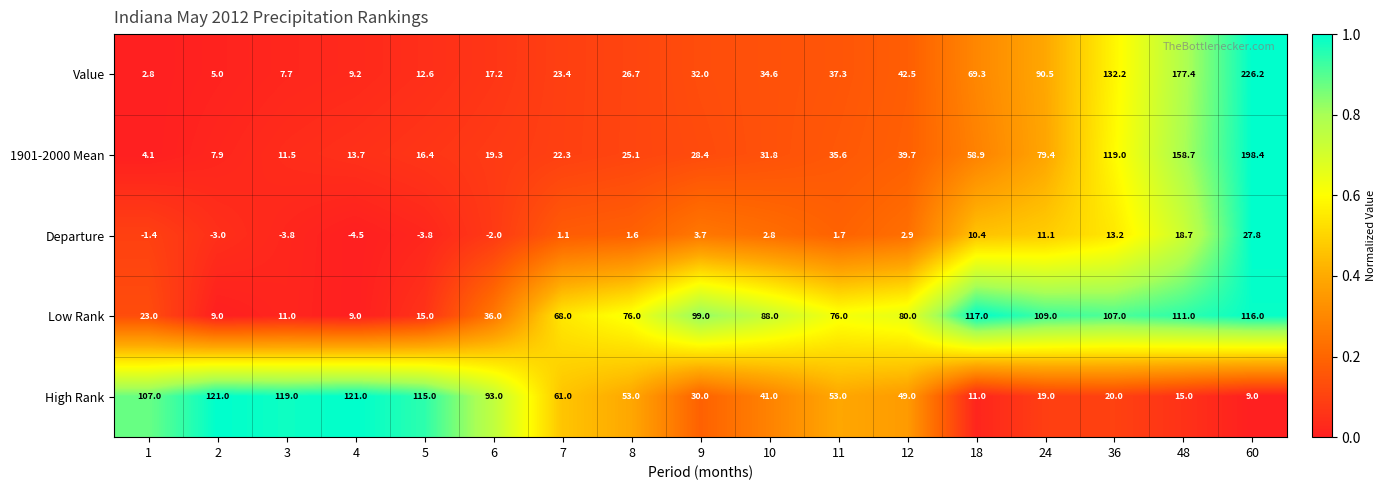

Count the number of data series in this chart.

5